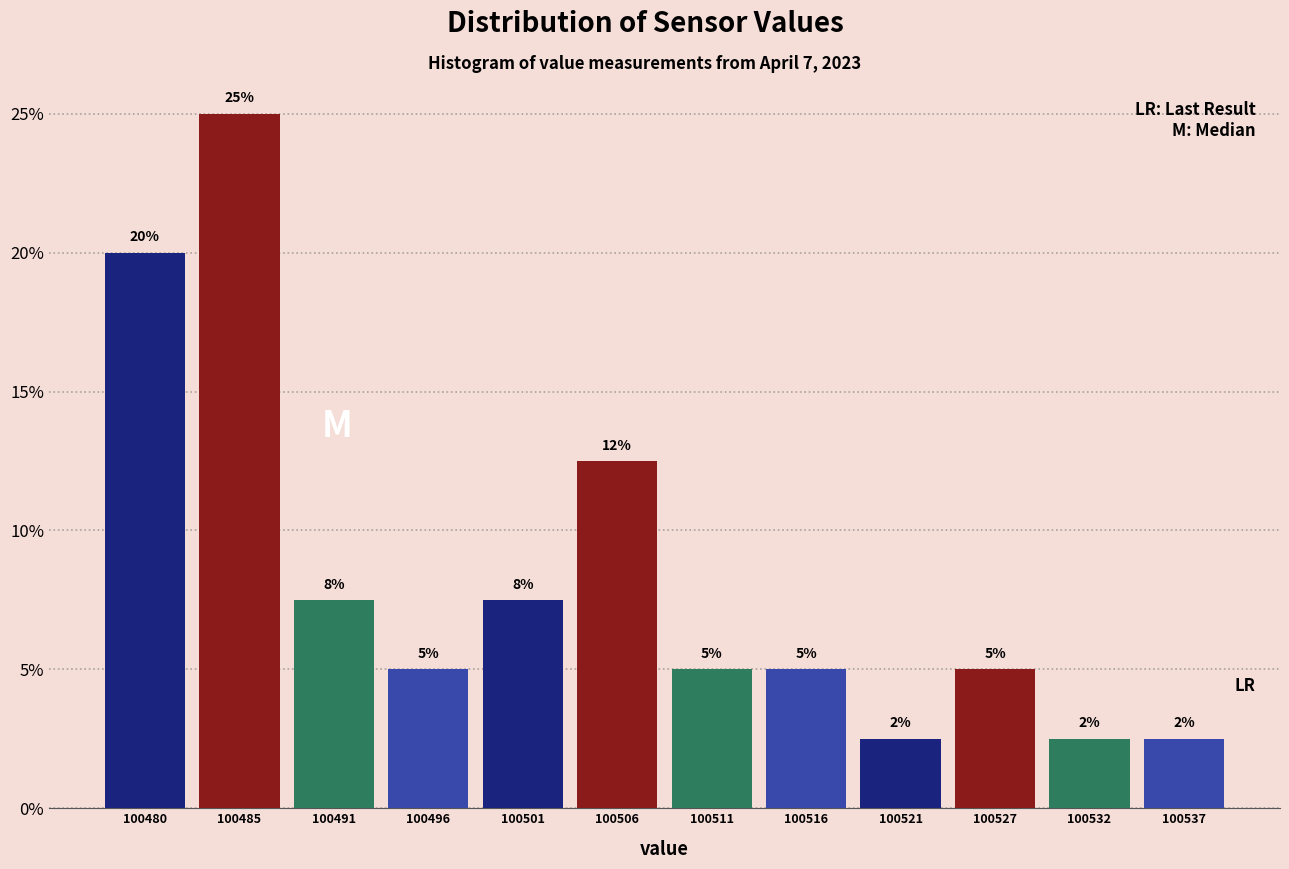

Which range on the x-axis has the tallest bar?

100483 to 100488